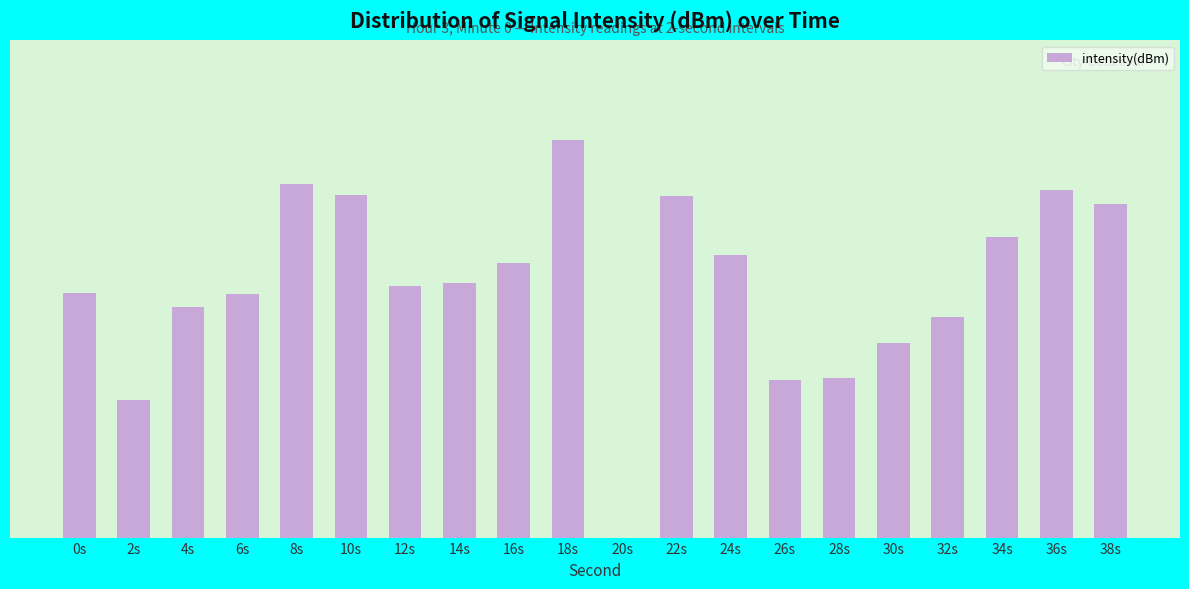

List the labels in order of value, largest first.

18s, 8s, 36s, 10s, 22s, 38s, 34s, 24s, 16s, 14s, 12s, 0s, 6s, 4s, 32s, 30s, 28s, 26s, 2s, 20s